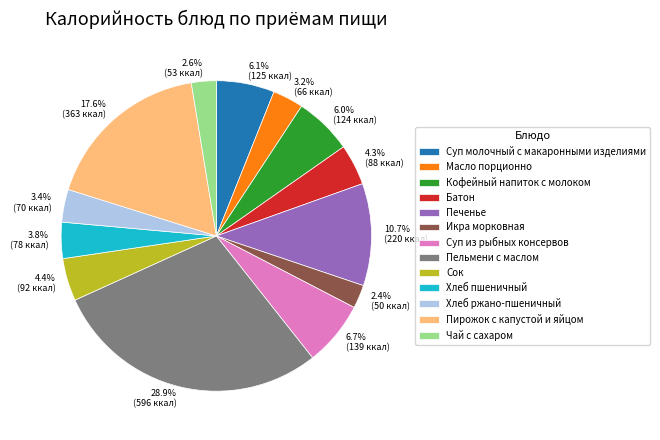

To the nearest percent, what is the difference between the largest and smallest slice percentages?

26%